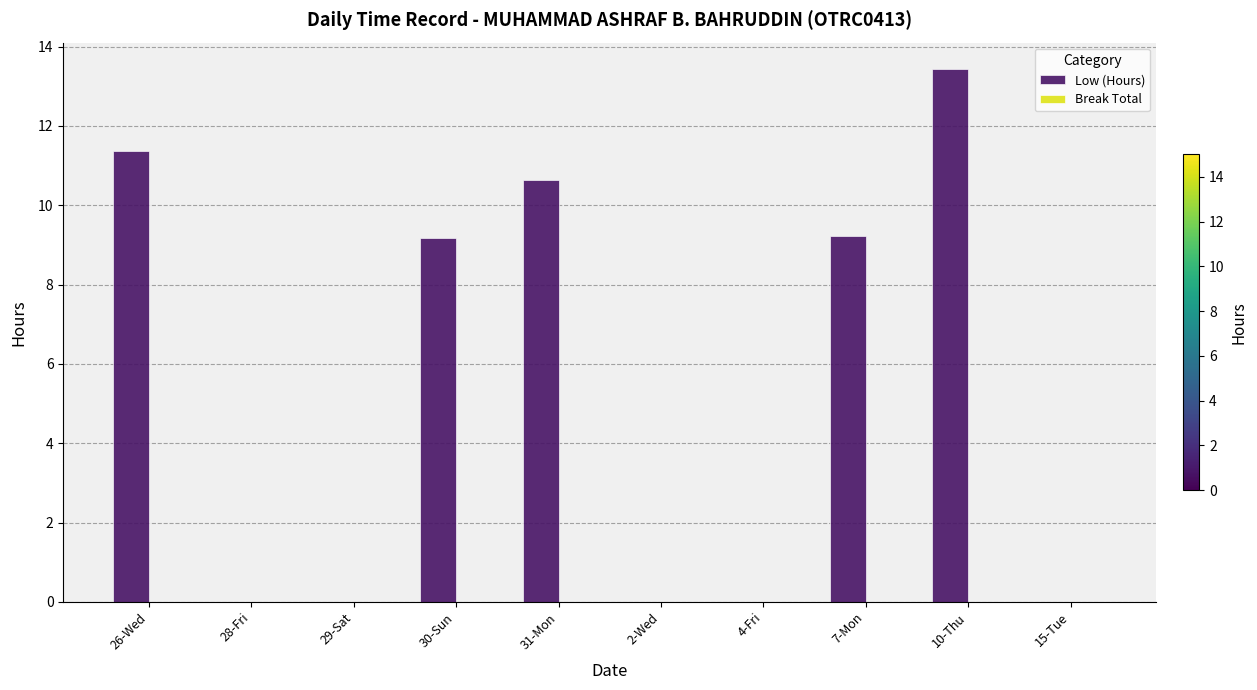

Where does the data first go above 9?

26-Wed